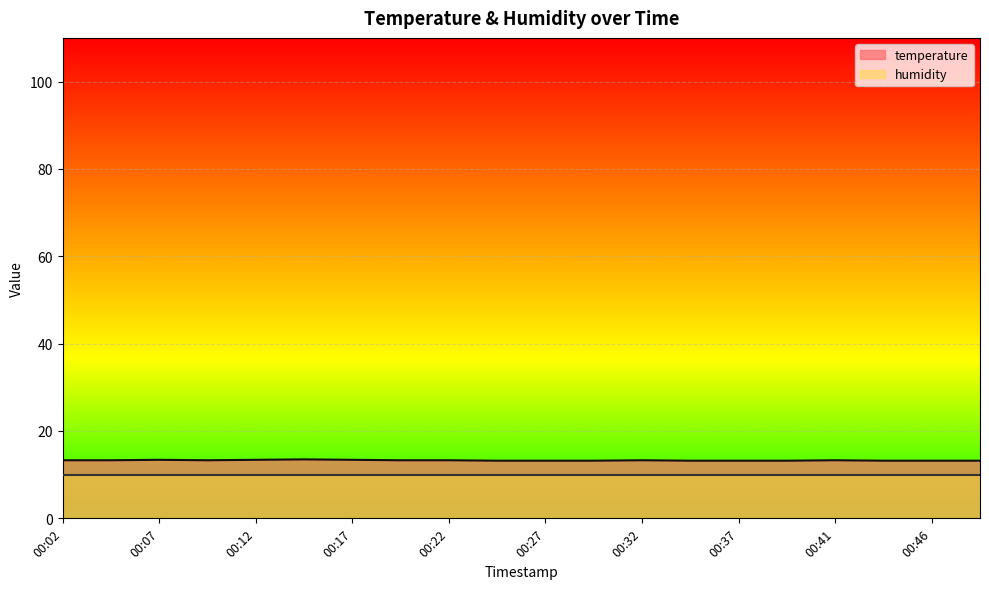

Does the chart display data point markers on the line(s)?

No